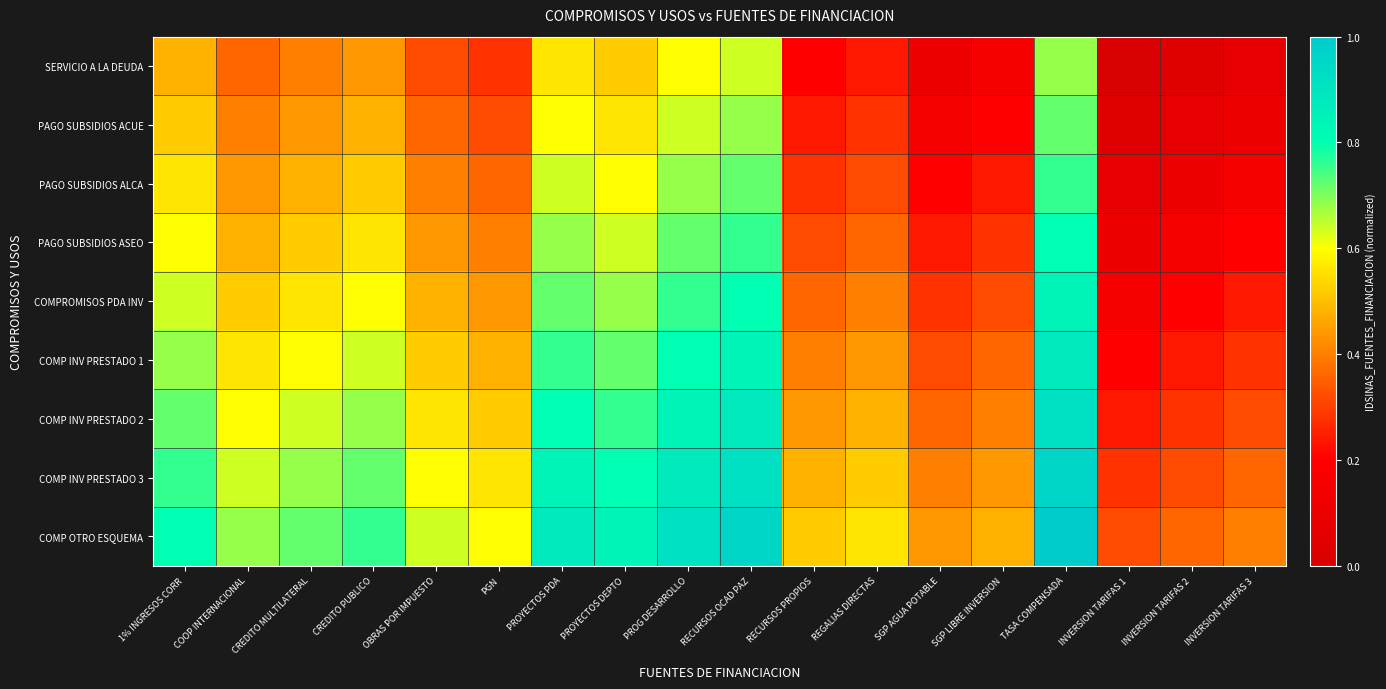

Reading left to right, transcribe all the data shown in this chart.

SERVICIO A LA DEUDA: 1% INGRESOS CORR=0.5	COOP INTERNACIONAL=0.4	CREDITO MULTILATERAL=0.4	CREDITO PUBLICO=0.4	OBRAS POR IMPUESTO=0.3	PGN=0.3	PROYECTOS PDA=0.6	PROYECTOS DEPTO=0.5	PROG DESARROLLO=0.6	RECURSOS OCAD PAZ=0.6	RECURSOS PROPIOS=0.2	REGALIAS DIRECTAS=0.2	SGP AGUA POTABLE=0.1	SGP LIBRE INVERSION=0.2	TASA COMPENSADA=0.7	INVERSION TARIFAS 1=0.0	INVERSION TARIFAS 2=0.0	INVERSION TARIFAS 3=0.1
PAGO SUBSIDIOS ACUE: 1% INGRESOS CORR=0.5	COOP INTERNACIONAL=0.4	CREDITO MULTILATERAL=0.4	CREDITO PUBLICO=0.5	OBRAS POR IMPUESTO=0.4	PGN=0.3	PROYECTOS PDA=0.6	PROYECTOS DEPTO=0.6	PROG DESARROLLO=0.6	RECURSOS OCAD PAZ=0.7	RECURSOS PROPIOS=0.2	REGALIAS DIRECTAS=0.3	SGP AGUA POTABLE=0.2	SGP LIBRE INVERSION=0.2	TASA COMPENSADA=0.7	INVERSION TARIFAS 1=0.0	INVERSION TARIFAS 2=0.1	INVERSION TARIFAS 3=0.1
PAGO SUBSIDIOS ALCA: 1% INGRESOS CORR=0.6	COOP INTERNACIONAL=0.4	CREDITO MULTILATERAL=0.5	CREDITO PUBLICO=0.5	OBRAS POR IMPUESTO=0.4	PGN=0.4	PROYECTOS PDA=0.6	PROYECTOS DEPTO=0.6	PROG DESARROLLO=0.7	RECURSOS OCAD PAZ=0.7	RECURSOS PROPIOS=0.3	REGALIAS DIRECTAS=0.3	SGP AGUA POTABLE=0.2	SGP LIBRE INVERSION=0.2	TASA COMPENSADA=0.8	INVERSION TARIFAS 1=0.1	INVERSION TARIFAS 2=0.1	INVERSION TARIFAS 3=0.2
PAGO SUBSIDIOS ASEO: 1% INGRESOS CORR=0.6	COOP INTERNACIONAL=0.5	CREDITO MULTILATERAL=0.5	CREDITO PUBLICO=0.6	OBRAS POR IMPUESTO=0.4	PGN=0.4	PROYECTOS PDA=0.7	PROYECTOS DEPTO=0.6	PROG DESARROLLO=0.7	RECURSOS OCAD PAZ=0.8	RECURSOS PROPIOS=0.3	REGALIAS DIRECTAS=0.4	SGP AGUA POTABLE=0.2	SGP LIBRE INVERSION=0.3	TASA COMPENSADA=0.8	INVERSION TARIFAS 1=0.1	INVERSION TARIFAS 2=0.2	INVERSION TARIFAS 3=0.2
COMPROMISOS PDA INV: 1% INGRESOS CORR=0.6	COOP INTERNACIONAL=0.5	CREDITO MULTILATERAL=0.6	CREDITO PUBLICO=0.6	OBRAS POR IMPUESTO=0.5	PGN=0.4	PROYECTOS PDA=0.7	PROYECTOS DEPTO=0.7	PROG DESARROLLO=0.8	RECURSOS OCAD PAZ=0.8	RECURSOS PROPIOS=0.4	REGALIAS DIRECTAS=0.4	SGP AGUA POTABLE=0.3	SGP LIBRE INVERSION=0.3	TASA COMPENSADA=0.8	INVERSION TARIFAS 1=0.2	INVERSION TARIFAS 2=0.2	INVERSION TARIFAS 3=0.2
COMP INV PRESTADO 1: 1% INGRESOS CORR=0.7	COOP INTERNACIONAL=0.6	CREDITO MULTILATERAL=0.6	CREDITO PUBLICO=0.6	OBRAS POR IMPUESTO=0.5	PGN=0.5	PROYECTOS PDA=0.8	PROYECTOS DEPTO=0.7	PROG DESARROLLO=0.8	RECURSOS OCAD PAZ=0.8	RECURSOS PROPIOS=0.4	REGALIAS DIRECTAS=0.4	SGP AGUA POTABLE=0.3	SGP LIBRE INVERSION=0.4	TASA COMPENSADA=0.9	INVERSION TARIFAS 1=0.2	INVERSION TARIFAS 2=0.2	INVERSION TARIFAS 3=0.3
COMP INV PRESTADO 2: 1% INGRESOS CORR=0.7	COOP INTERNACIONAL=0.6	CREDITO MULTILATERAL=0.6	CREDITO PUBLICO=0.7	OBRAS POR IMPUESTO=0.6	PGN=0.5	PROYECTOS PDA=0.8	PROYECTOS DEPTO=0.8	PROG DESARROLLO=0.8	RECURSOS OCAD PAZ=0.9	RECURSOS PROPIOS=0.4	REGALIAS DIRECTAS=0.5	SGP AGUA POTABLE=0.4	SGP LIBRE INVERSION=0.4	TASA COMPENSADA=0.9	INVERSION TARIFAS 1=0.2	INVERSION TARIFAS 2=0.3	INVERSION TARIFAS 3=0.3
COMP INV PRESTADO 3: 1% INGRESOS CORR=0.8	COOP INTERNACIONAL=0.6	CREDITO MULTILATERAL=0.7	CREDITO PUBLICO=0.7	OBRAS POR IMPUESTO=0.6	PGN=0.6	PROYECTOS PDA=0.8	PROYECTOS DEPTO=0.8	PROG DESARROLLO=0.9	RECURSOS OCAD PAZ=0.9	RECURSOS PROPIOS=0.5	REGALIAS DIRECTAS=0.5	SGP AGUA POTABLE=0.4	SGP LIBRE INVERSION=0.4	TASA COMPENSADA=1.0	INVERSION TARIFAS 1=0.3	INVERSION TARIFAS 2=0.3	INVERSION TARIFAS 3=0.4
COMP OTRO ESQUEMA: 1% INGRESOS CORR=0.8	COOP INTERNACIONAL=0.7	CREDITO MULTILATERAL=0.7	CREDITO PUBLICO=0.8	OBRAS POR IMPUESTO=0.6	PGN=0.6	PROYECTOS PDA=0.9	PROYECTOS DEPTO=0.8	PROG DESARROLLO=0.9	RECURSOS OCAD PAZ=1.0	RECURSOS PROPIOS=0.5	REGALIAS DIRECTAS=0.6	SGP AGUA POTABLE=0.4	SGP LIBRE INVERSION=0.5	TASA COMPENSADA=1.0	INVERSION TARIFAS 1=0.3	INVERSION TARIFAS 2=0.4	INVERSION TARIFAS 3=0.4